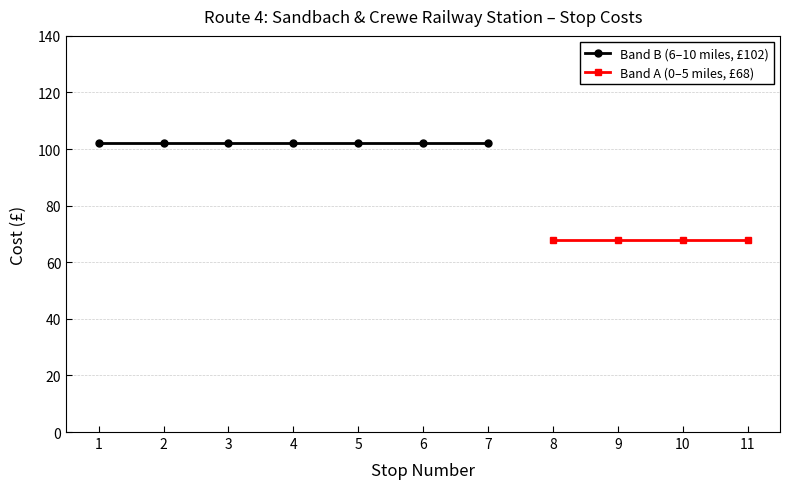

List the labels in order of value, smallest first.

8, 9, 10, 11, 1, 2, 3, 4, 5, 6, 7